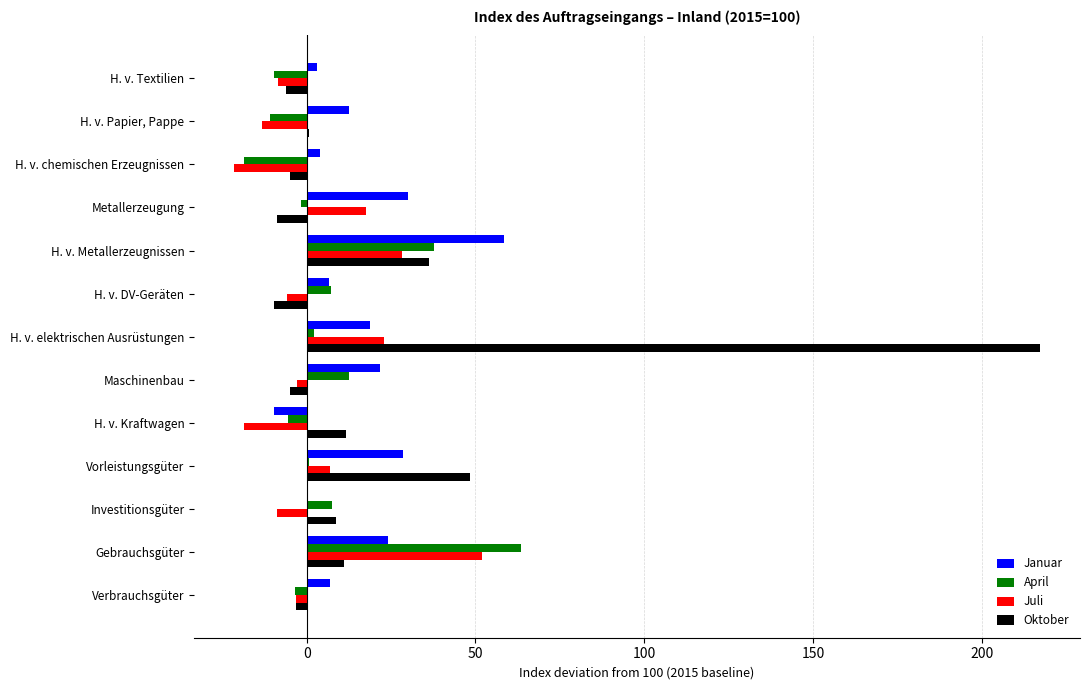

What is the maximum value for Juli?

52.0